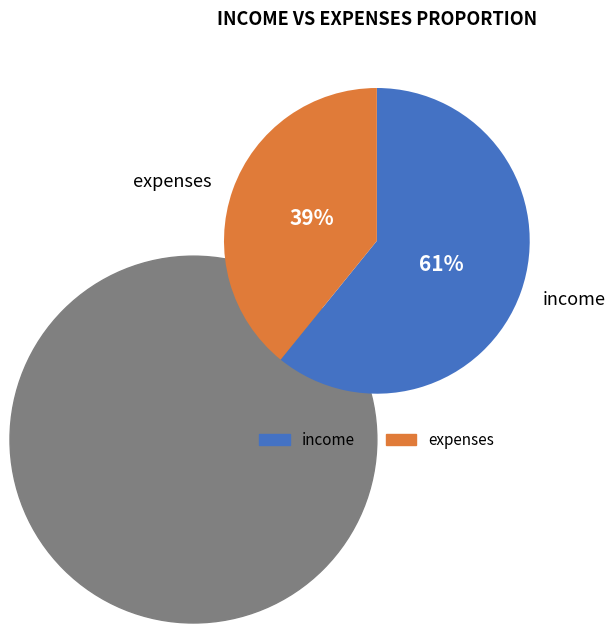

Between income and expenses, which is larger?

income